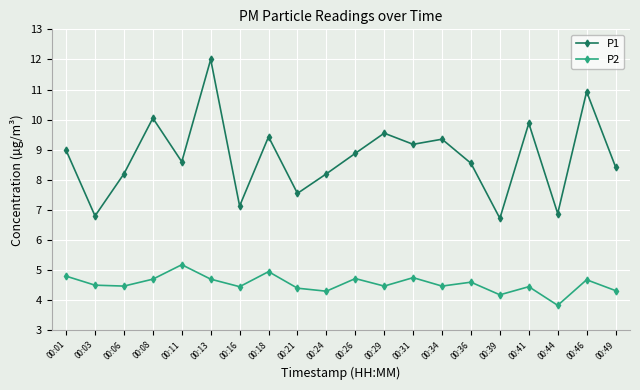

At which category does P2 reach its first local peak?

00:11